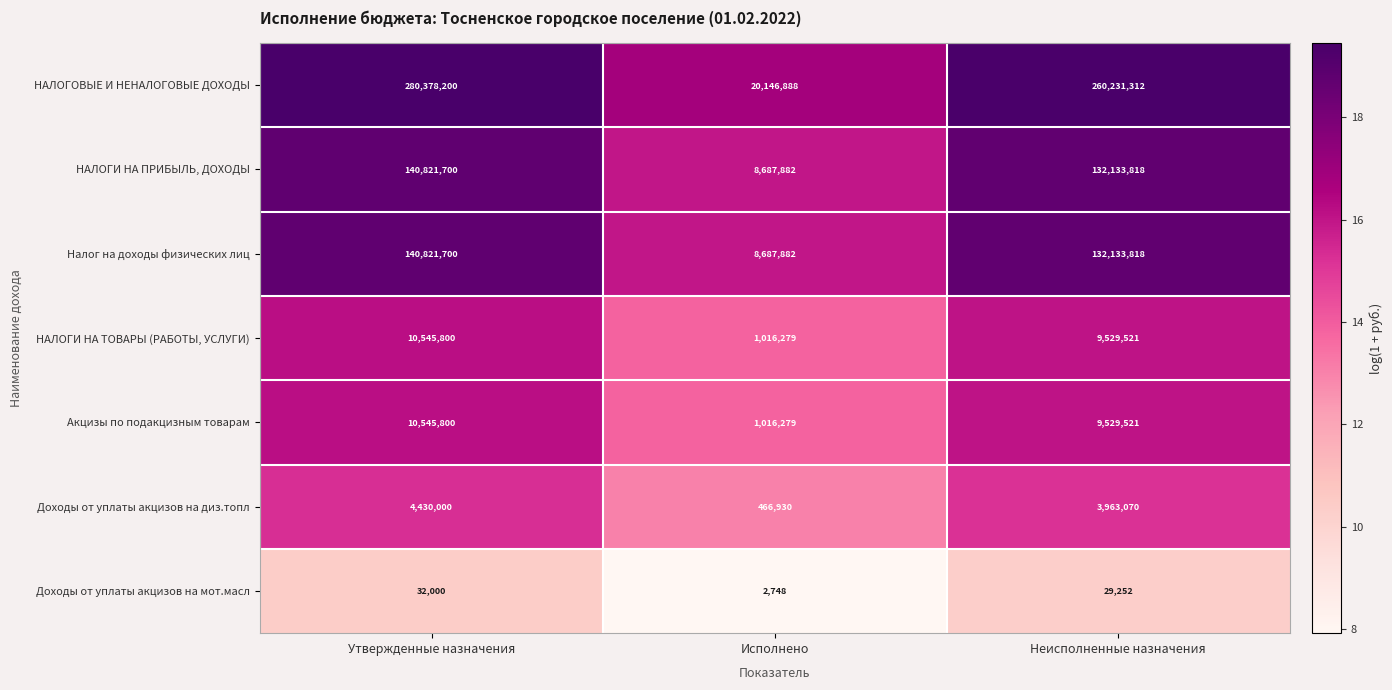

What is the difference between the maximum and minimum values in the Акцизы по подакцизным товарам series?

9529521